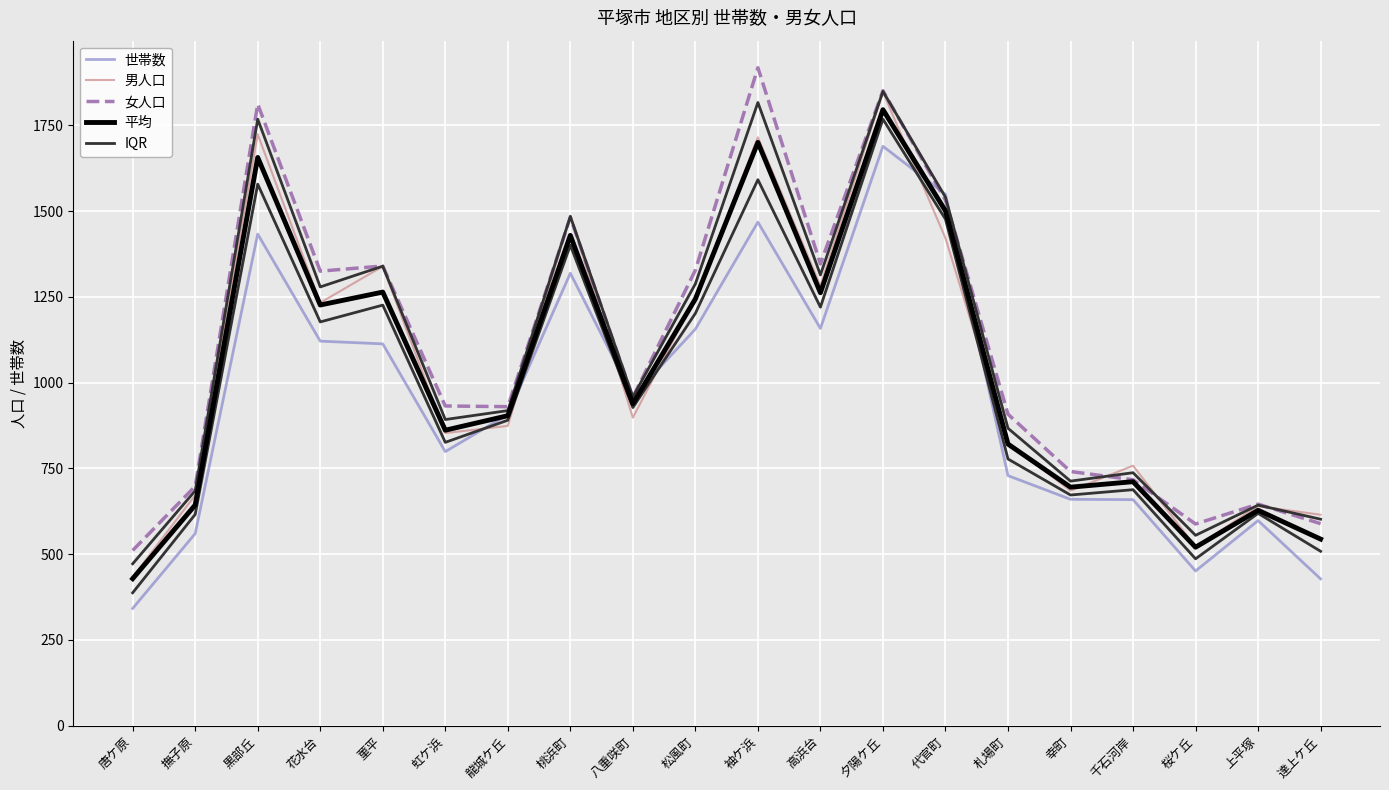

Read the 平均 value at 袖ケ浜.

1700.3